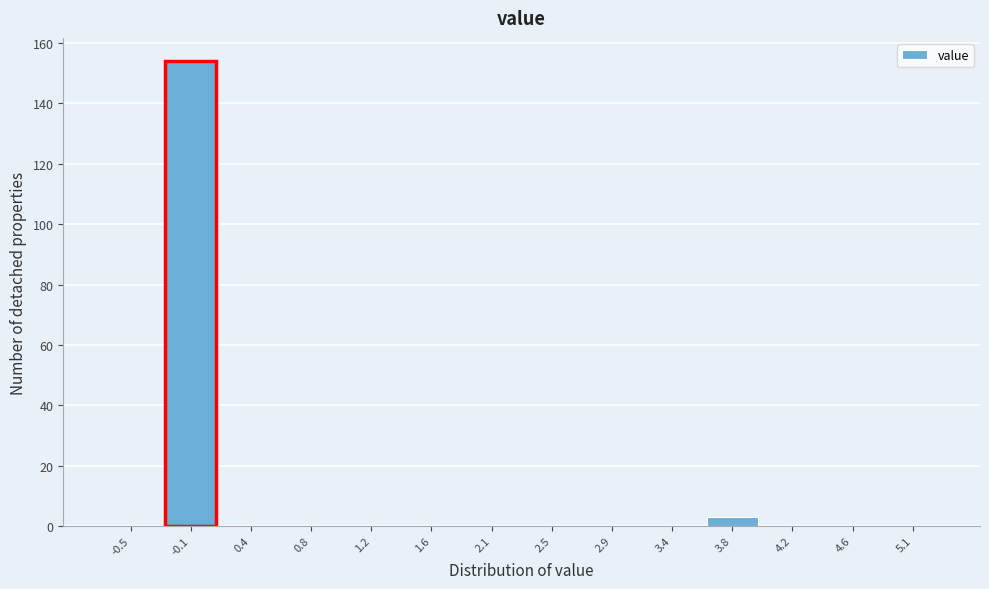

Reading left to right, list all the values displayed in this chart.

-0.5=0	-0.1=154	0.4=0	0.8=0	1.2=0	1.6=0	2.1=0	2.5=0	2.9=0	3.4=0	3.8=3	4.2=0	4.6=0	5.1=0